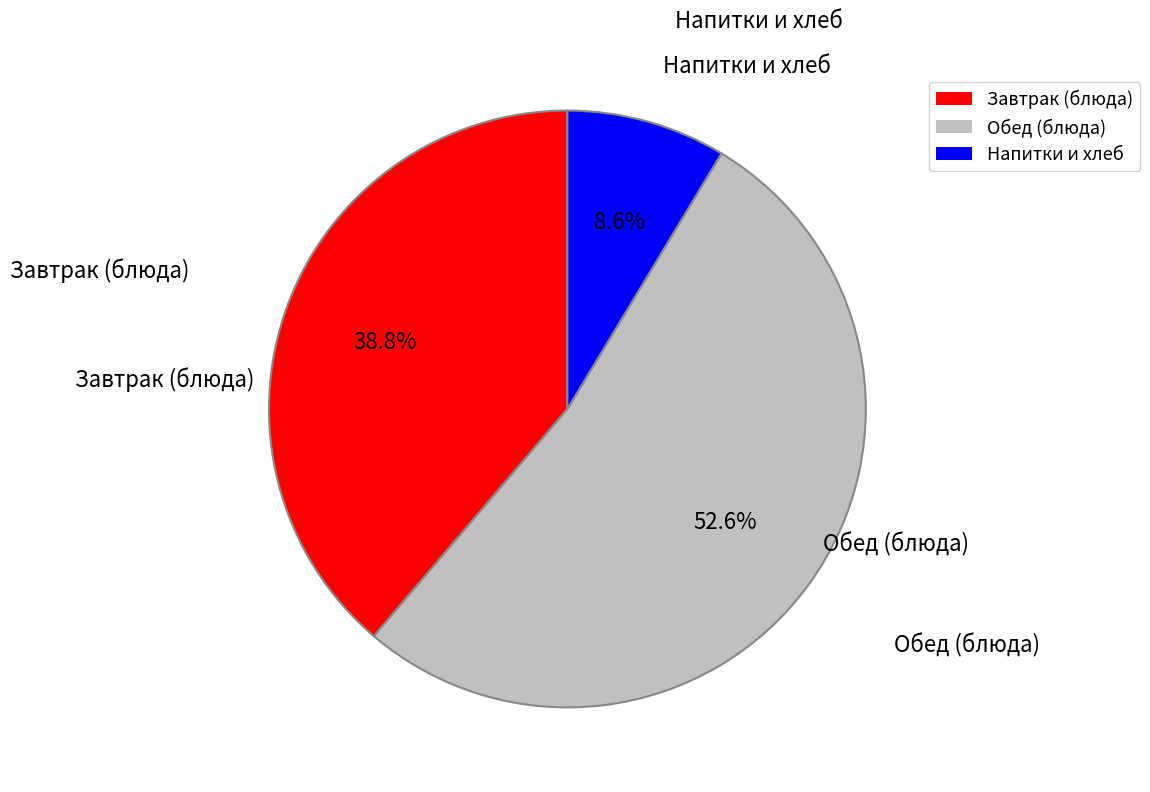

How many slices are in this pie chart?

3